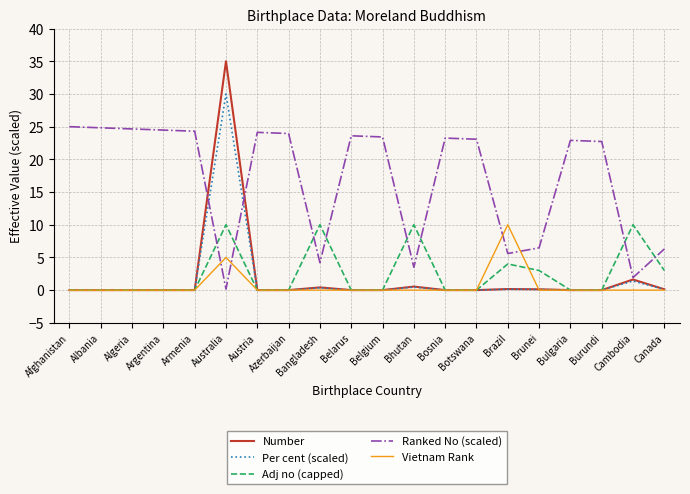

Which series has the largest total across all categories?

Ranked No (scaled)